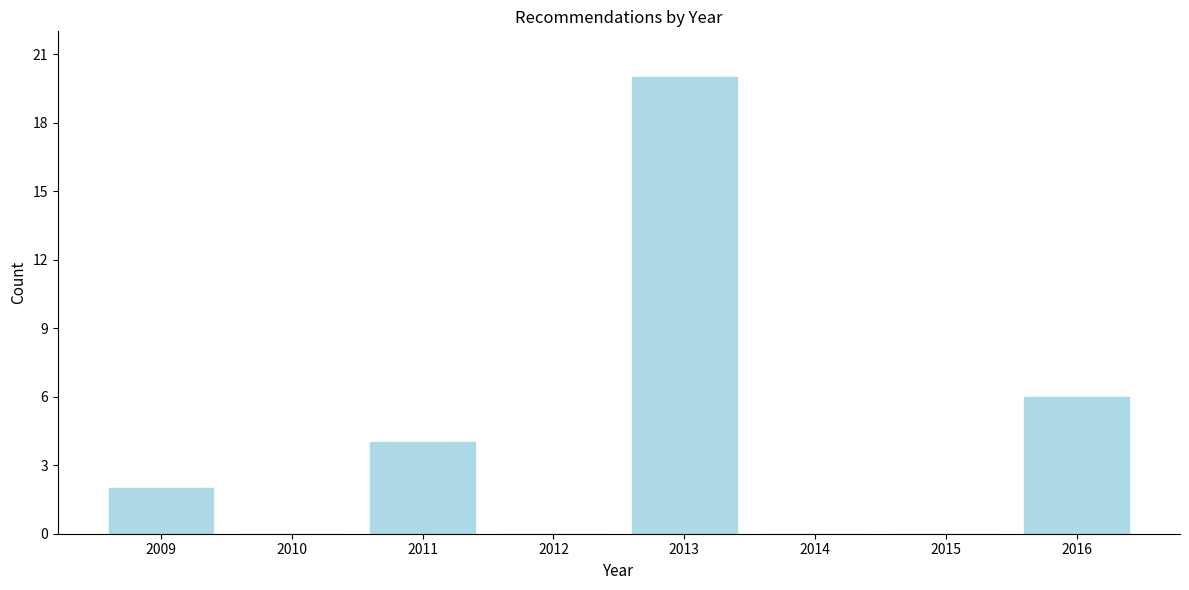

Reading left to right, list all the values displayed in this chart.

2009=2	2010=0	2011=4	2012=0	2013=20	2014=0	2015=0	2016=6